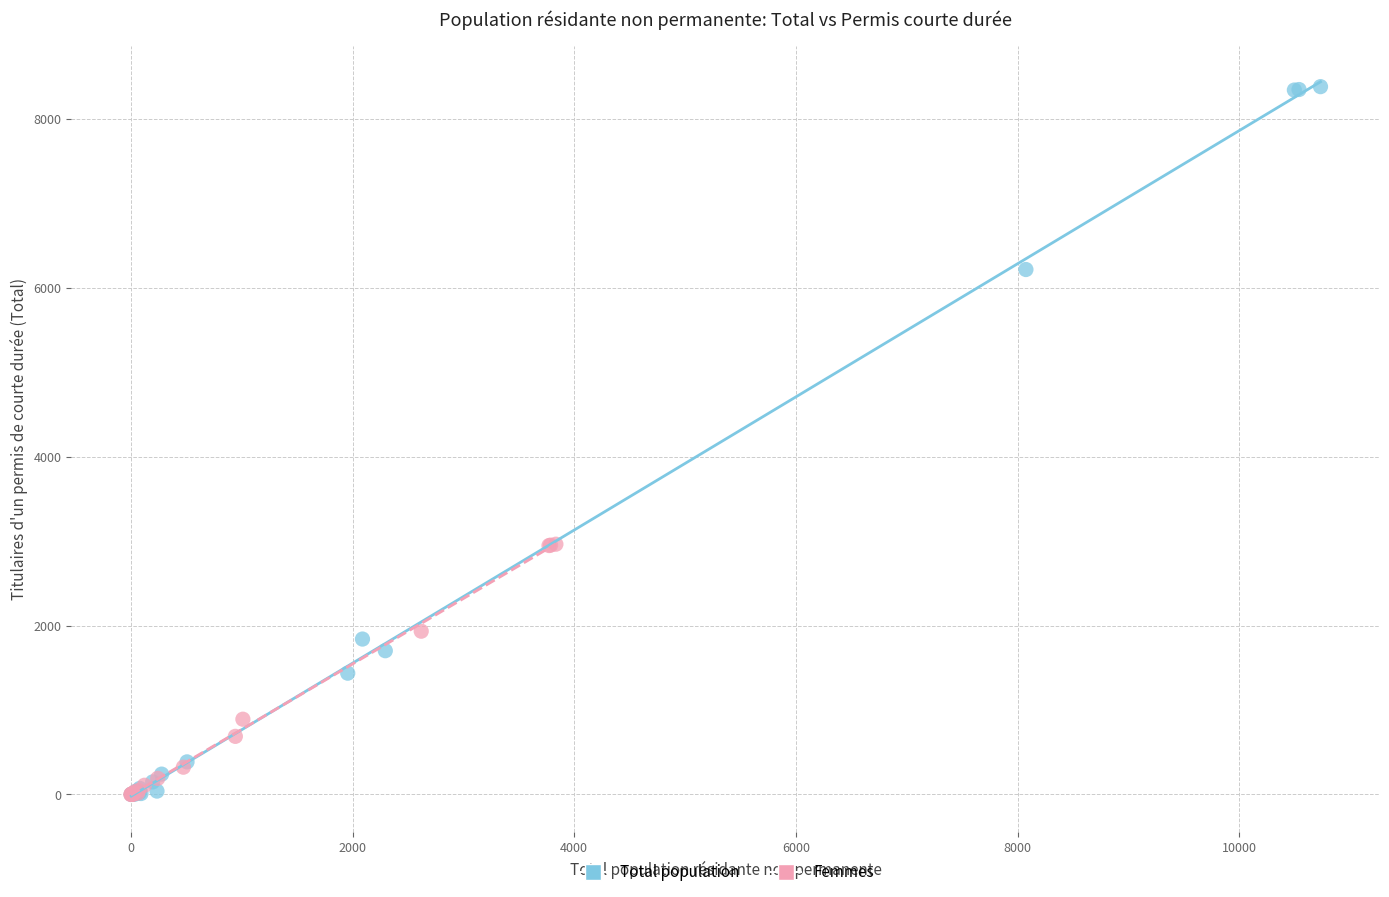

Which series contains the highest Y value?

Total population